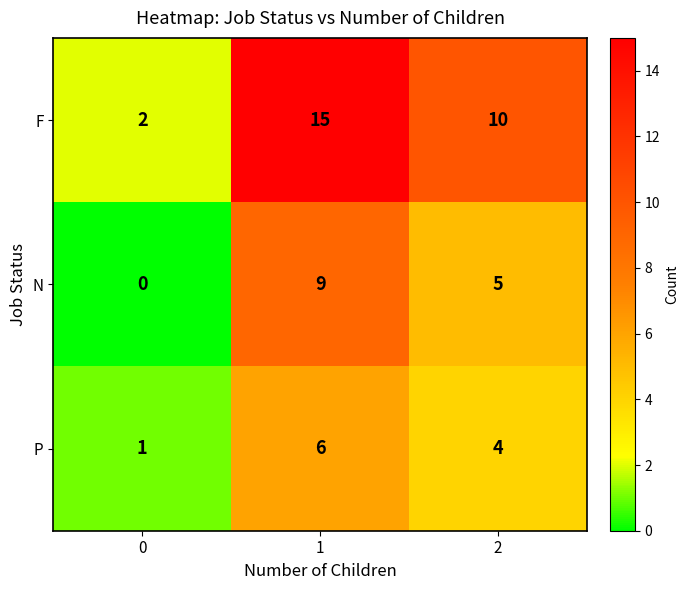

What is the difference between the highest and lowest values at 1?

9